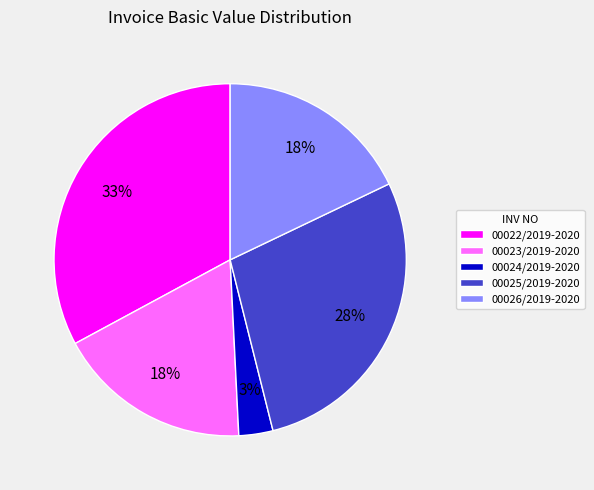

What is the ratio of the value at 00022/2019-2020 to the value at 00023/2019-2020?

1.8